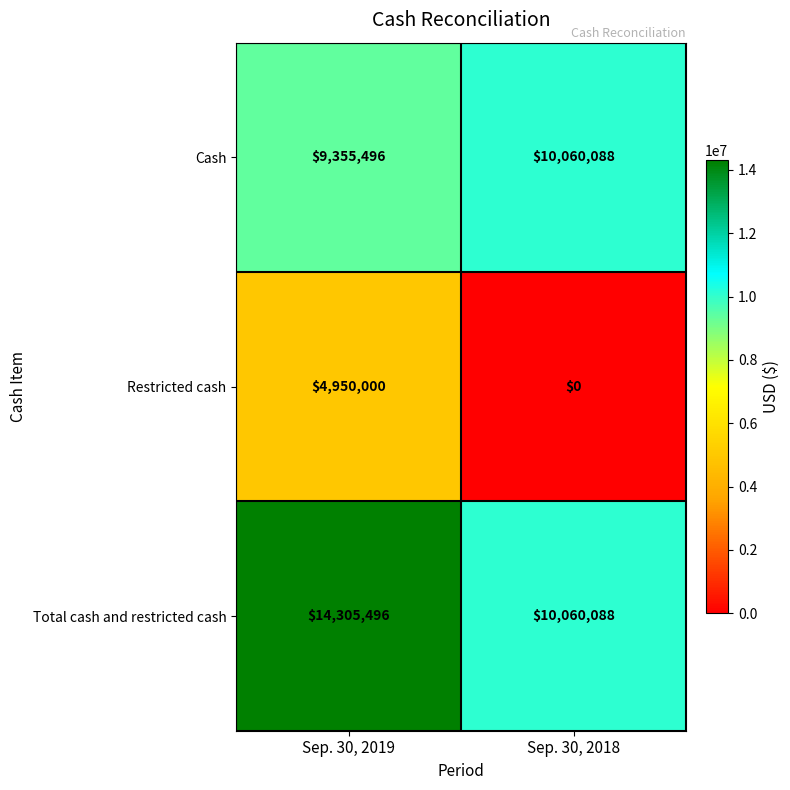

The Restricted cash series shows 4950000 at Sep. 30, 2019. True or false?

True